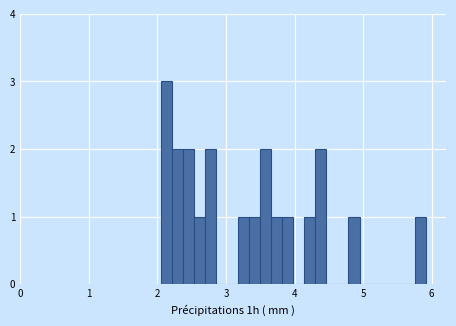

Around what value on the x-axis is the tallest bar? Give the approximate position of its centre, as read against the axis.

2.1